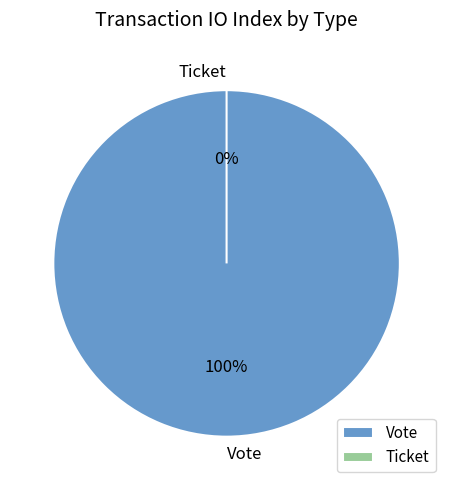

Rank the categories by value from lowest to highest.

Ticket, Vote